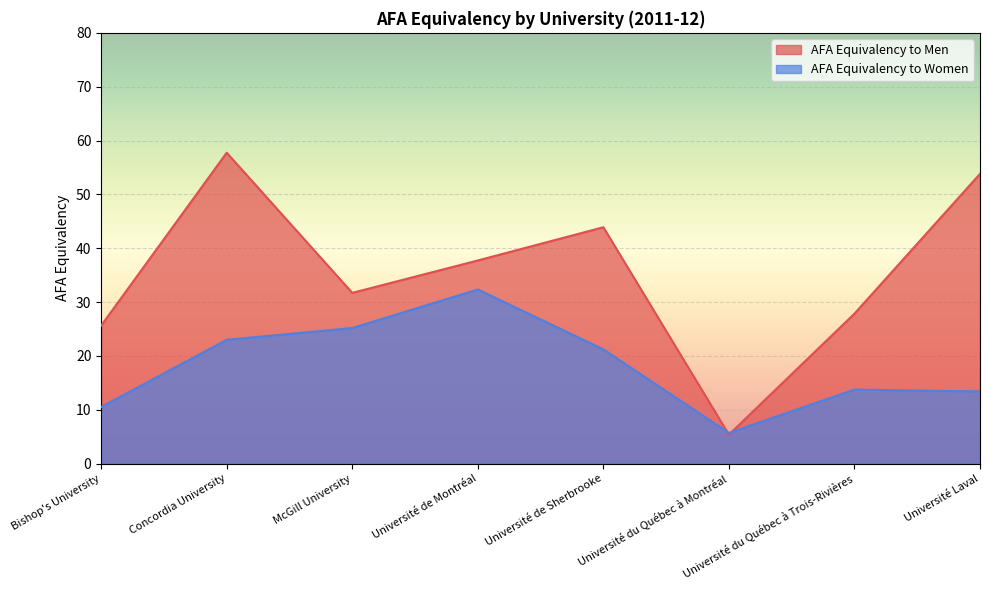

What is the value of the AFA Equivalency to Women point at the 3rd from the left?

25.2